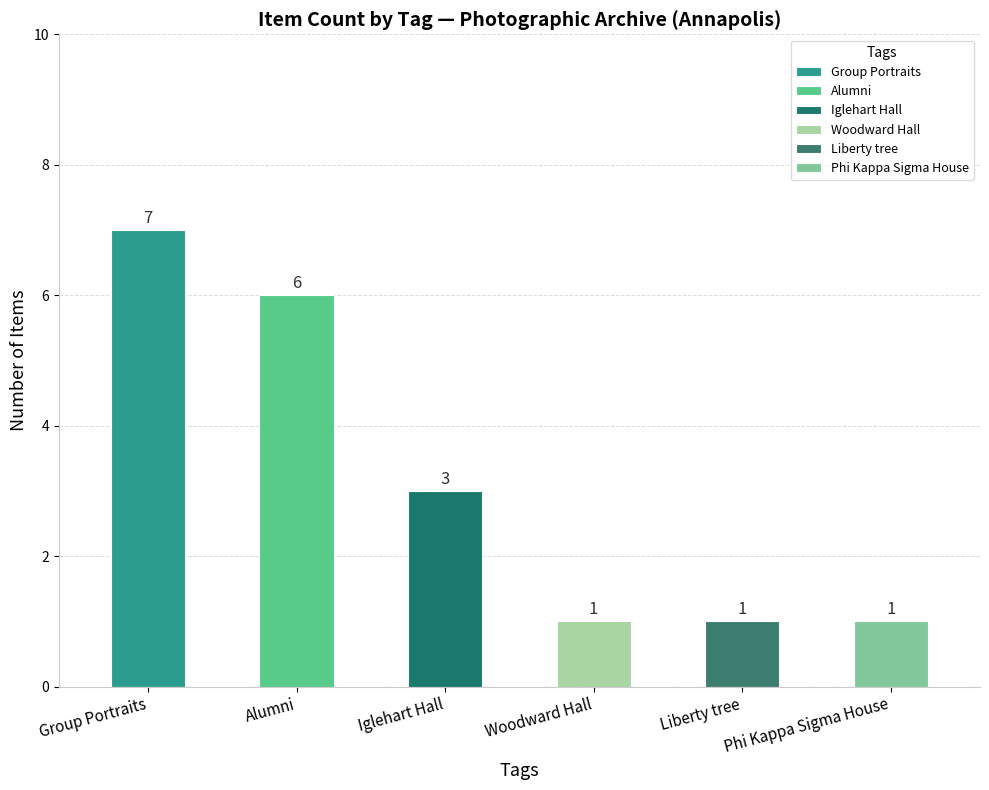

Which category has the highest value across all series?

Group Portraits